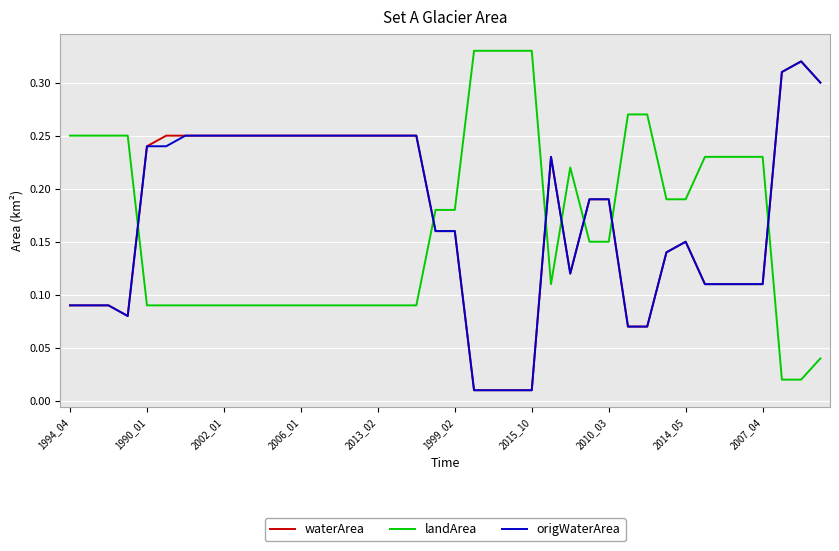

True or false: origWaterArea and landArea cross at least once.

True